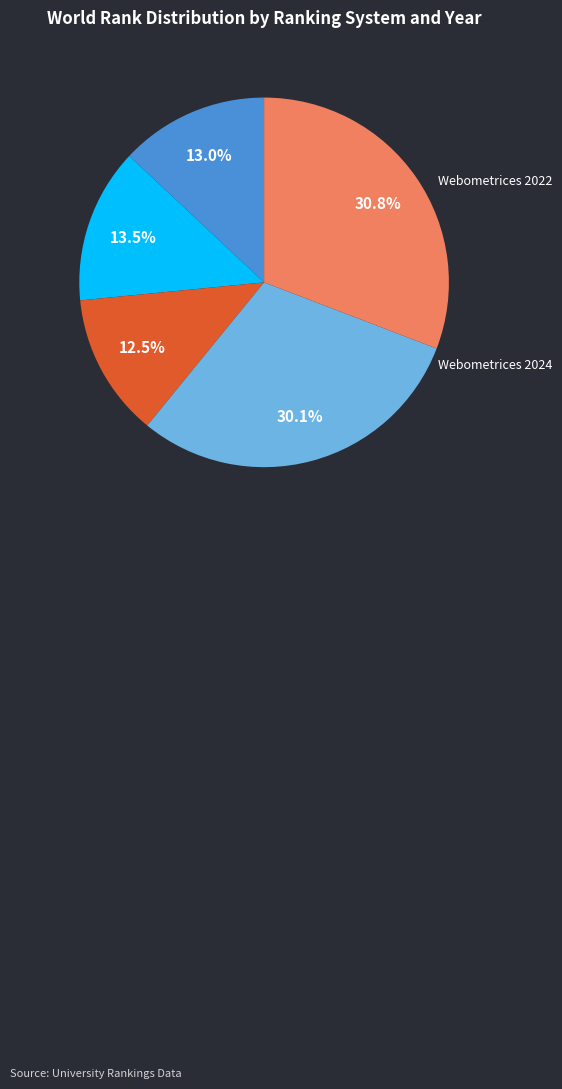

Is there any slice that represents more than half of the pie?

No